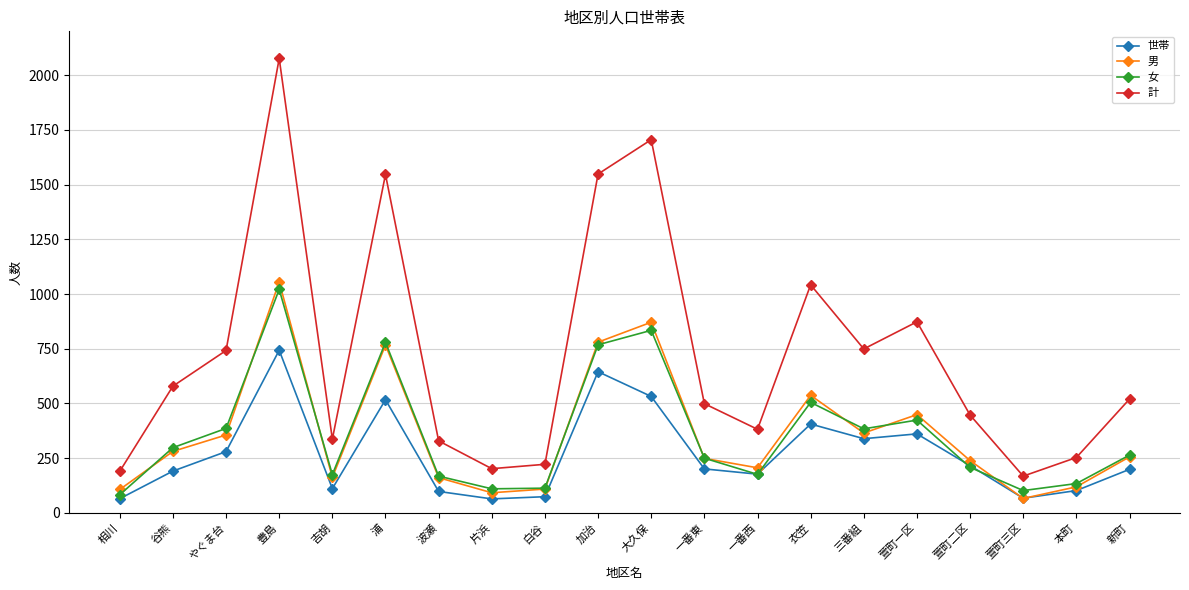

What is the difference between the 女 values at 本町 and 萱町一区?

290